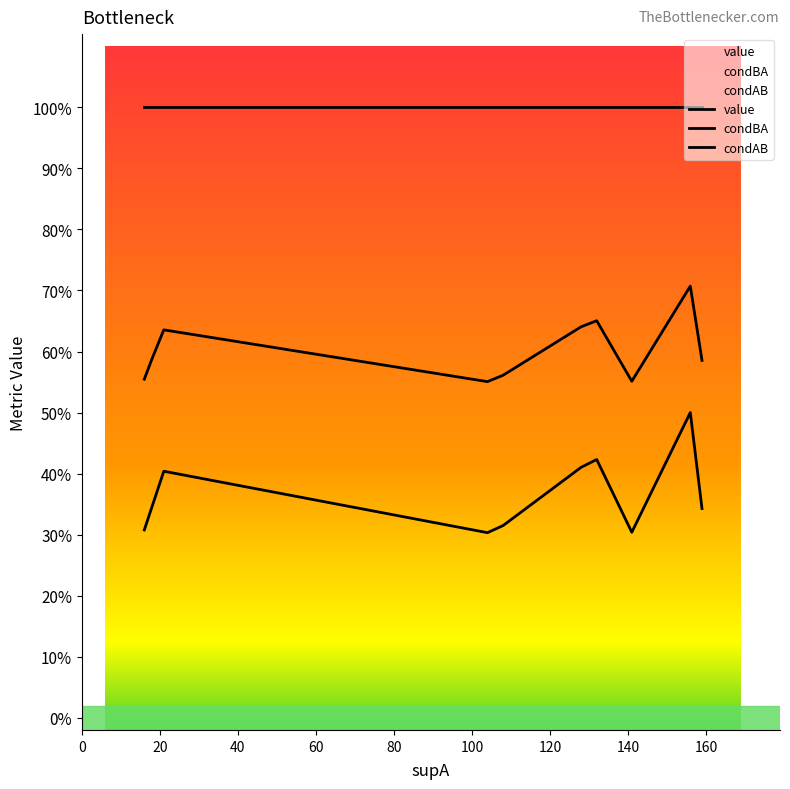

What is the value of the condAB point at the 2nd from the left?

1.0